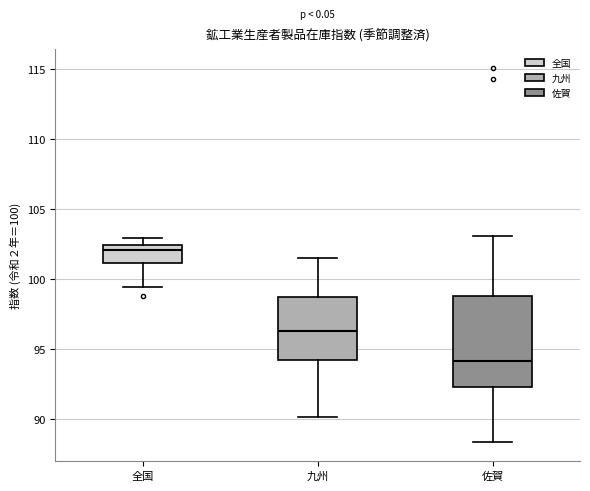

Reading left to right, transcribe this box plot: for each box, give where its median line is, the range the box spans, and where its two whiskers end, as read against the y-axis. The values are not printed on the chart, so give them approximately, as read against the axis.

全国: median 102.0, box 101.0 to 102.5, whiskers 99.5 to 103.0
九州: median 96.5, box 94.0 to 98.5, whiskers 90.0 to 101.5
佐賀: median 94.0, box 92.5 to 99.0, whiskers 88.5 to 103.0